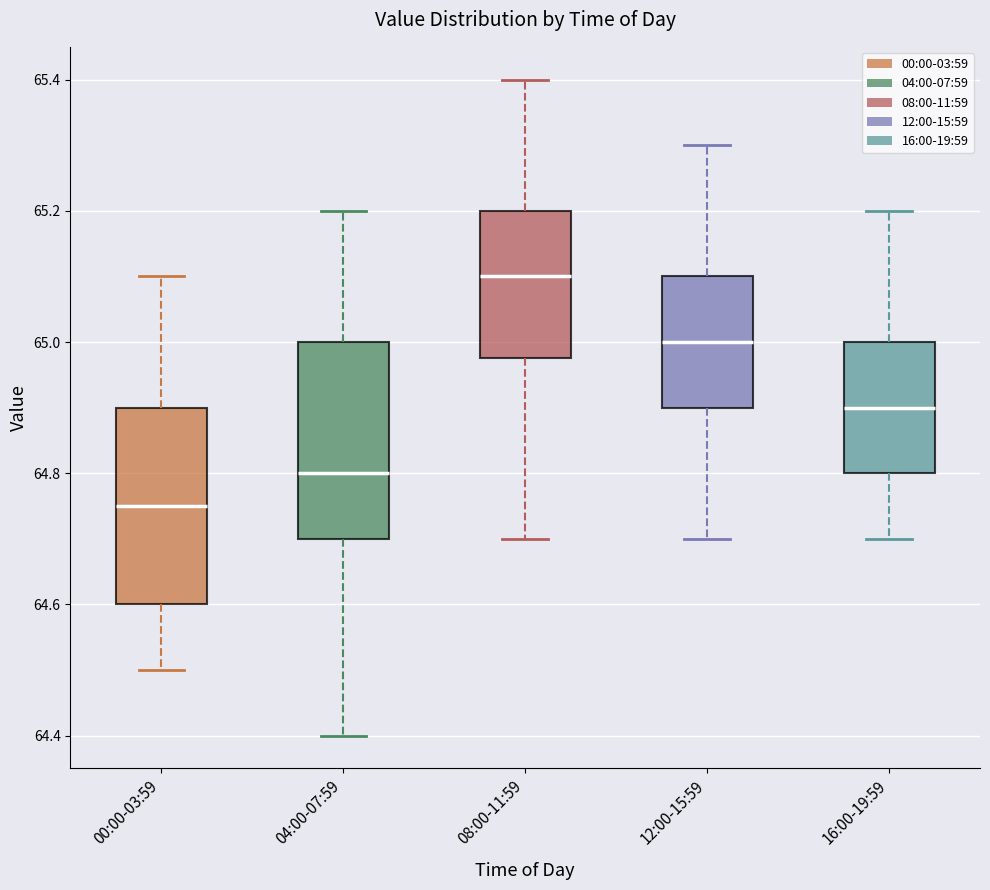

Where does the median line of the box for 04:00-07:59 sit on the y-axis? The values are not printed on the chart, so give them approximately, as read against the axis.

64.80